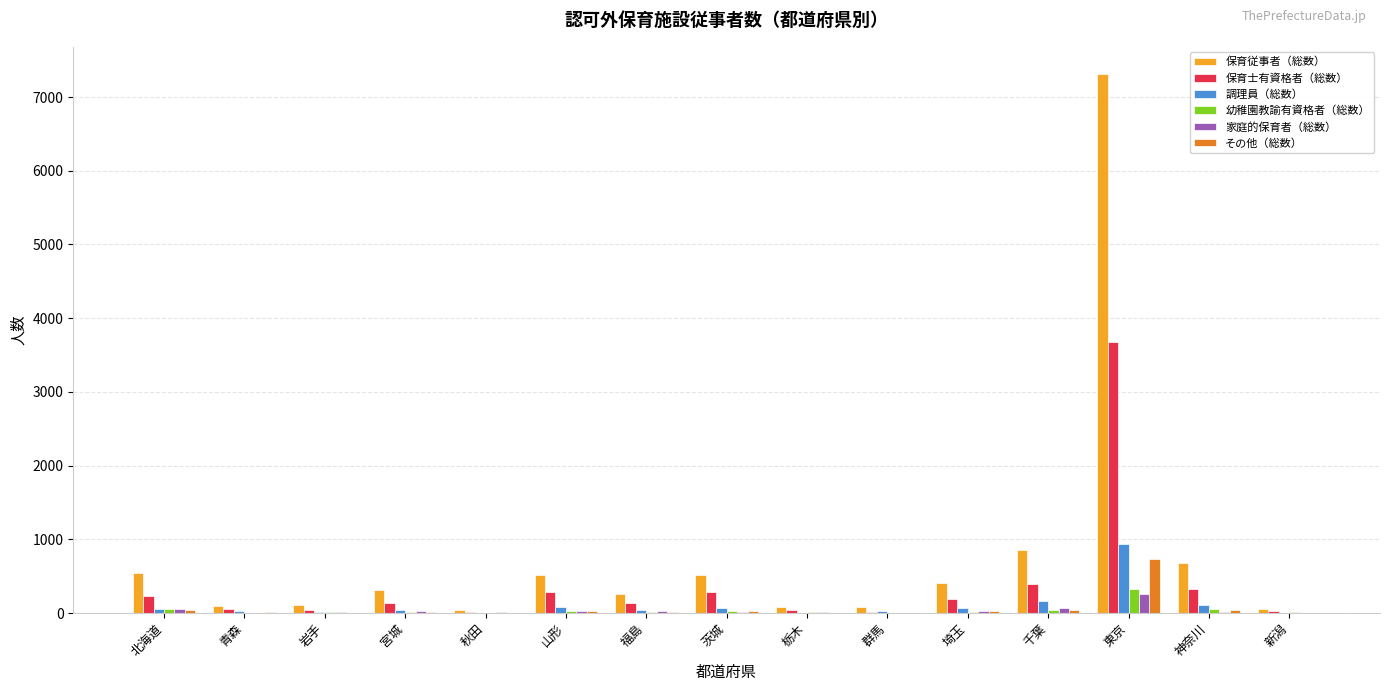

Which category has the highest value in the 調理員（総数） series?

東京